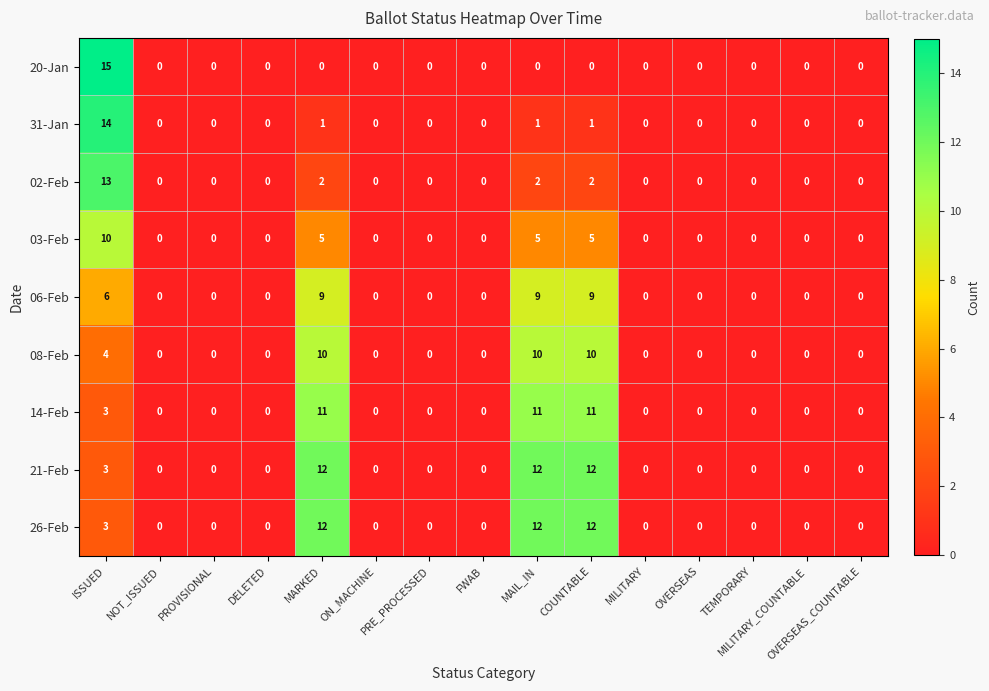

At which category is the sum across all series the highest?

ISSUED